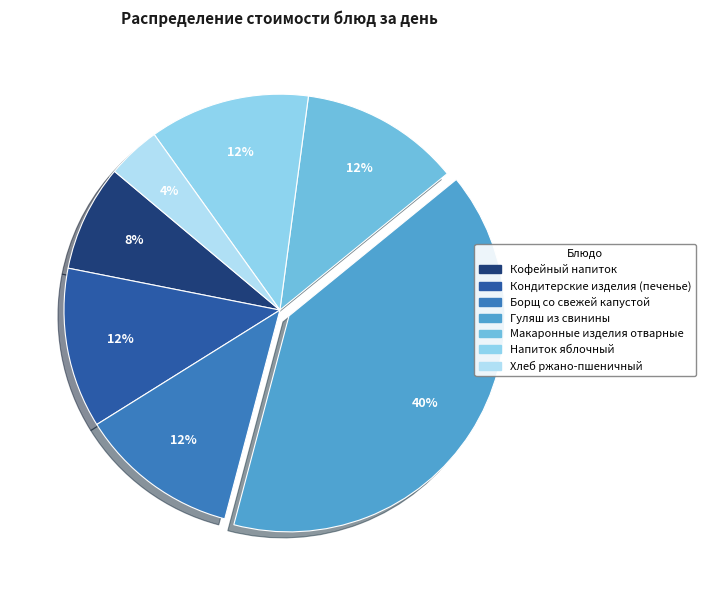

Do Борщ со свежей капустой and Макаронные изделия отварные together represent more than half of the pie?

No